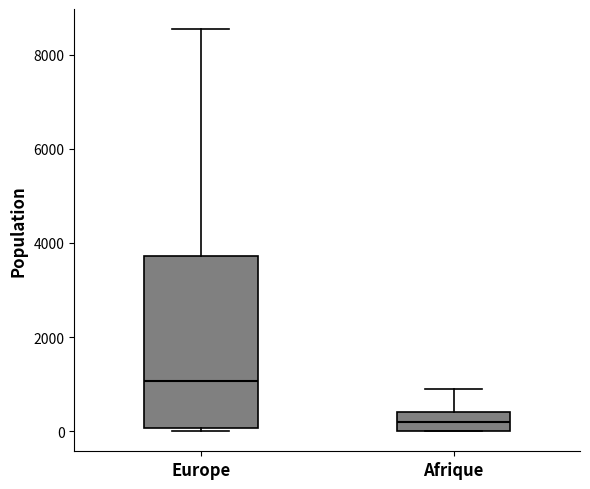

Comparing the boxes themselves (not the whiskers), which one is the tallest?

Europe